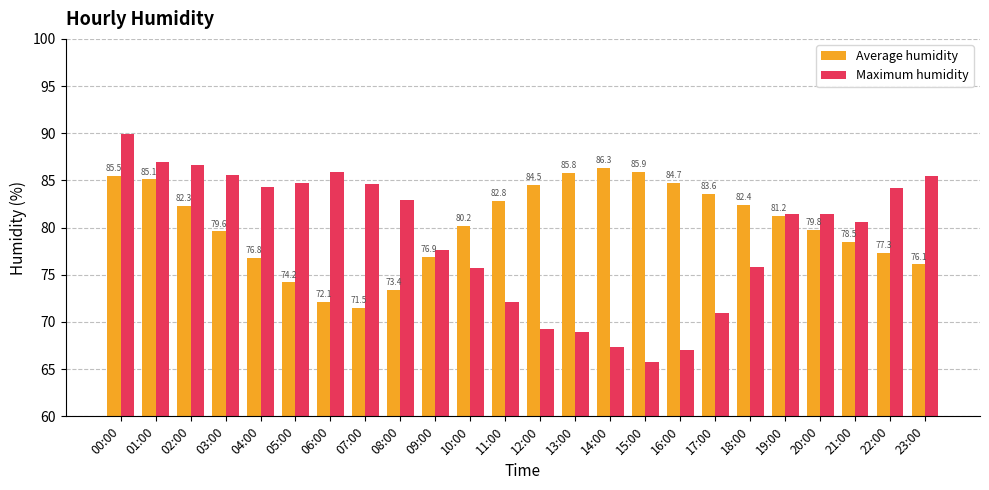

Read the Average humidity value at 19:00.

81.2